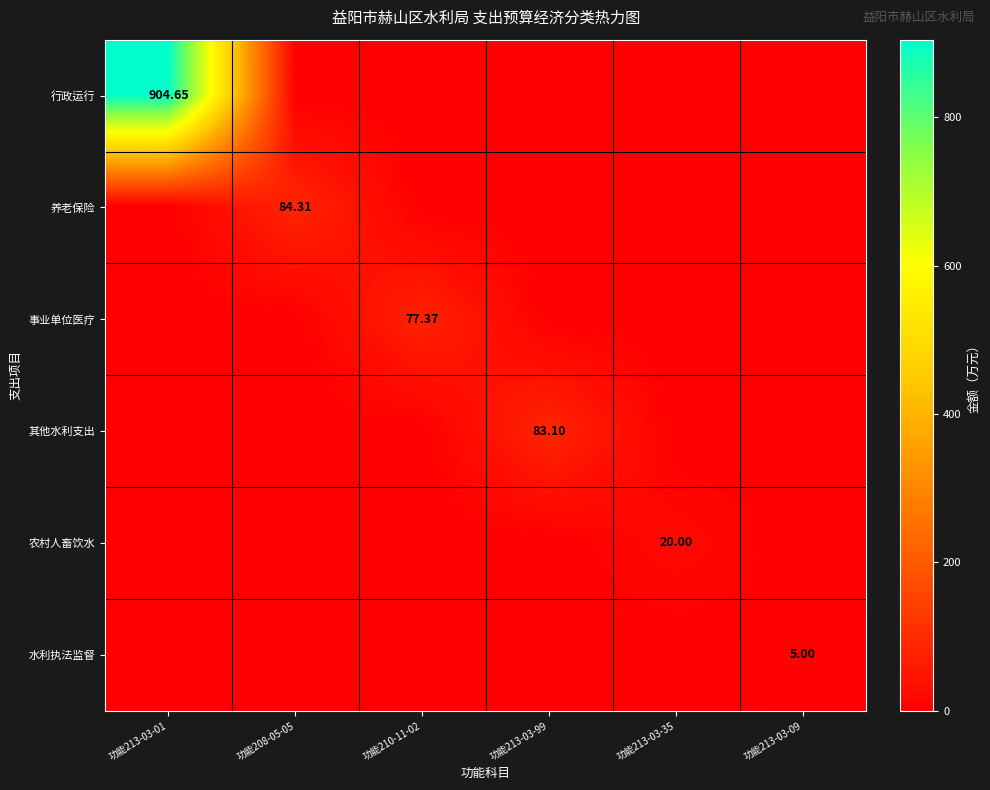

What is the greatest value displayed?

904.7